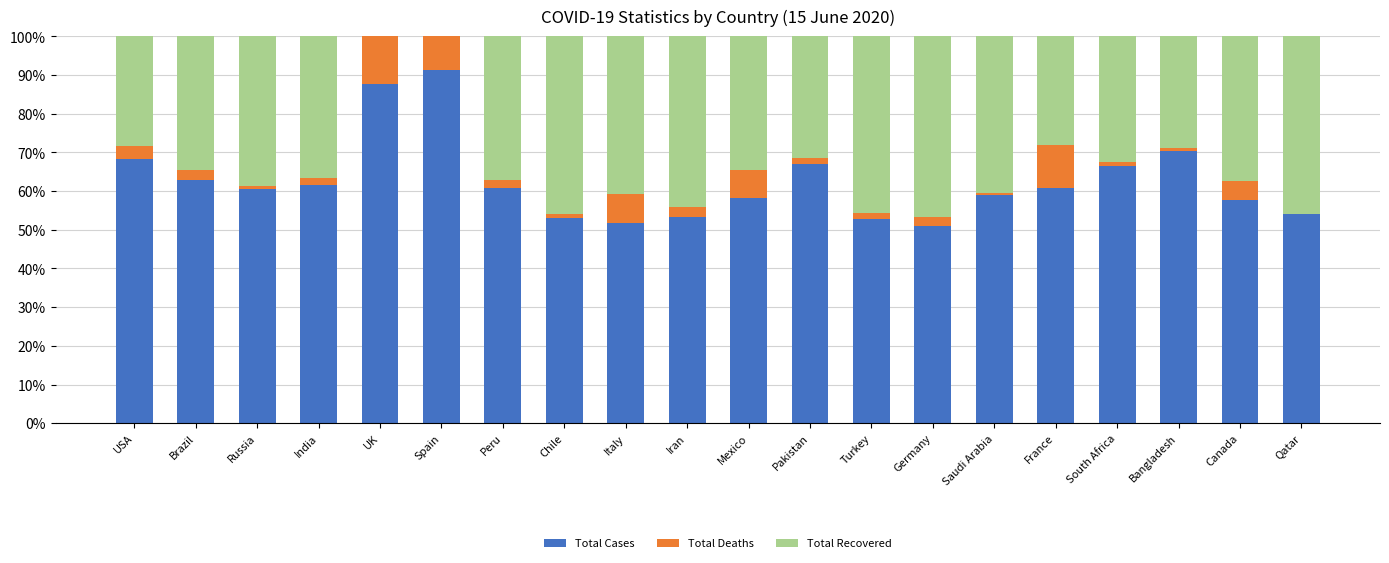

Is it true that Total Cases equals 34.0 at Canada?

False